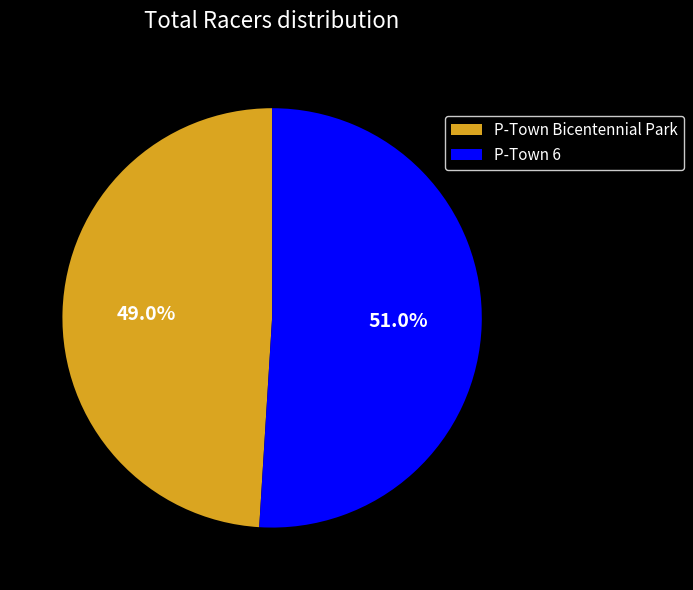

True or false: P-Town Bicentennial Park accounts for 49% of the total.

True